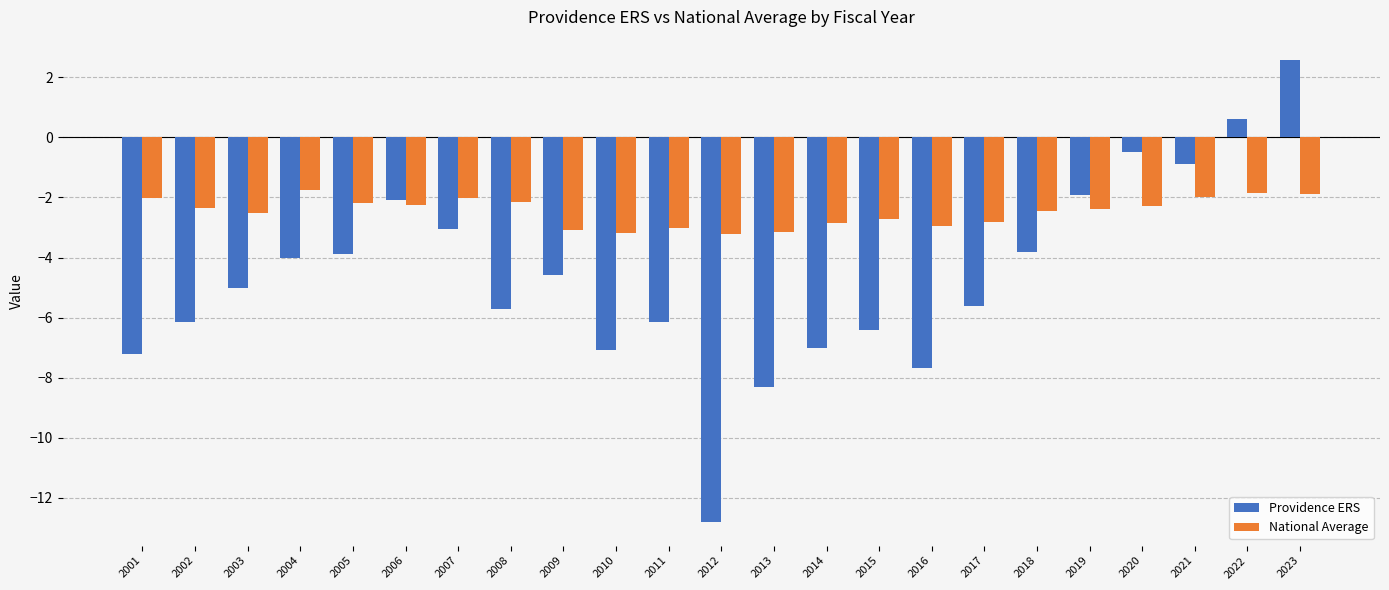

Which series has the widest spread of values?

Providence ERS